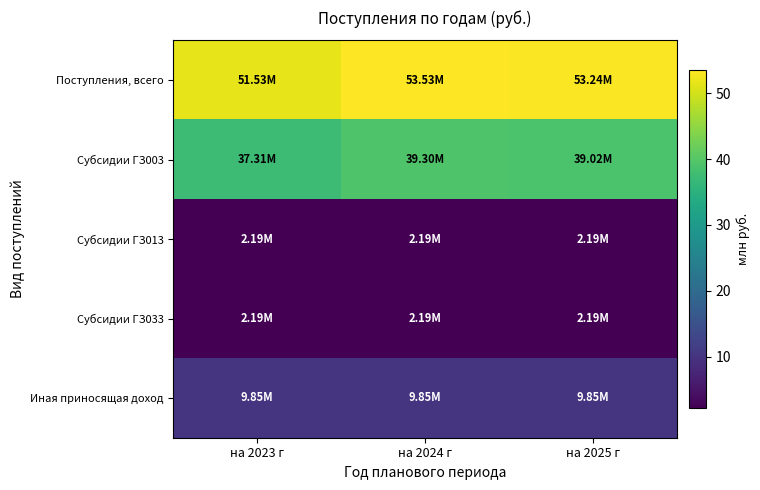

Rank the series by their maximum value, from lowest to highest.

Субсидии ГЗ013, Субсидии ГЗ033, Иная приносящая доход, Субсидии ГЗ003, Поступления, всего